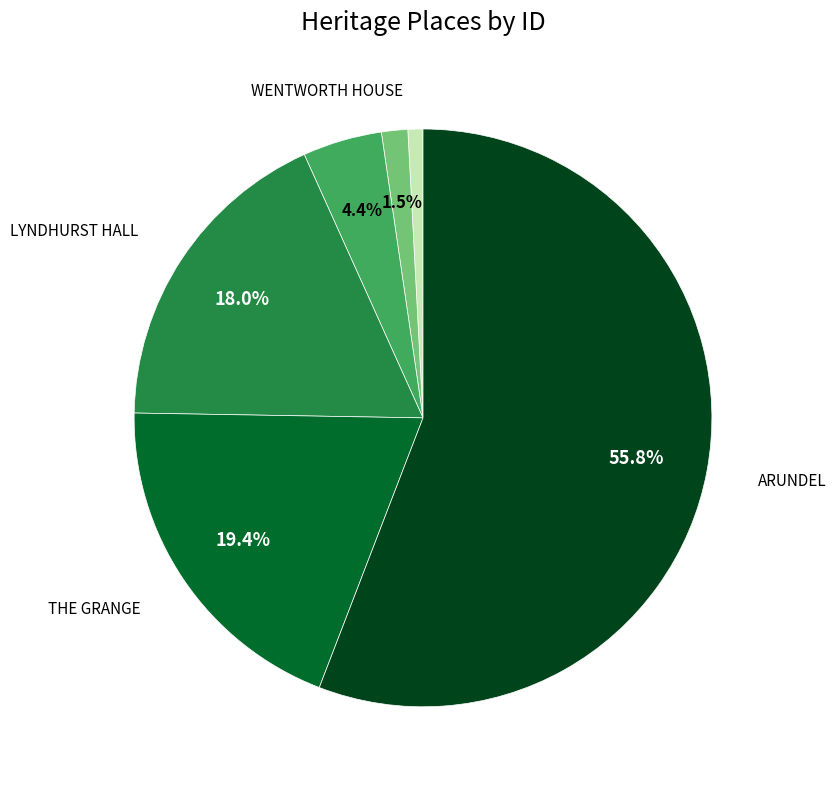

Is there a majority slice in this chart?

Yes